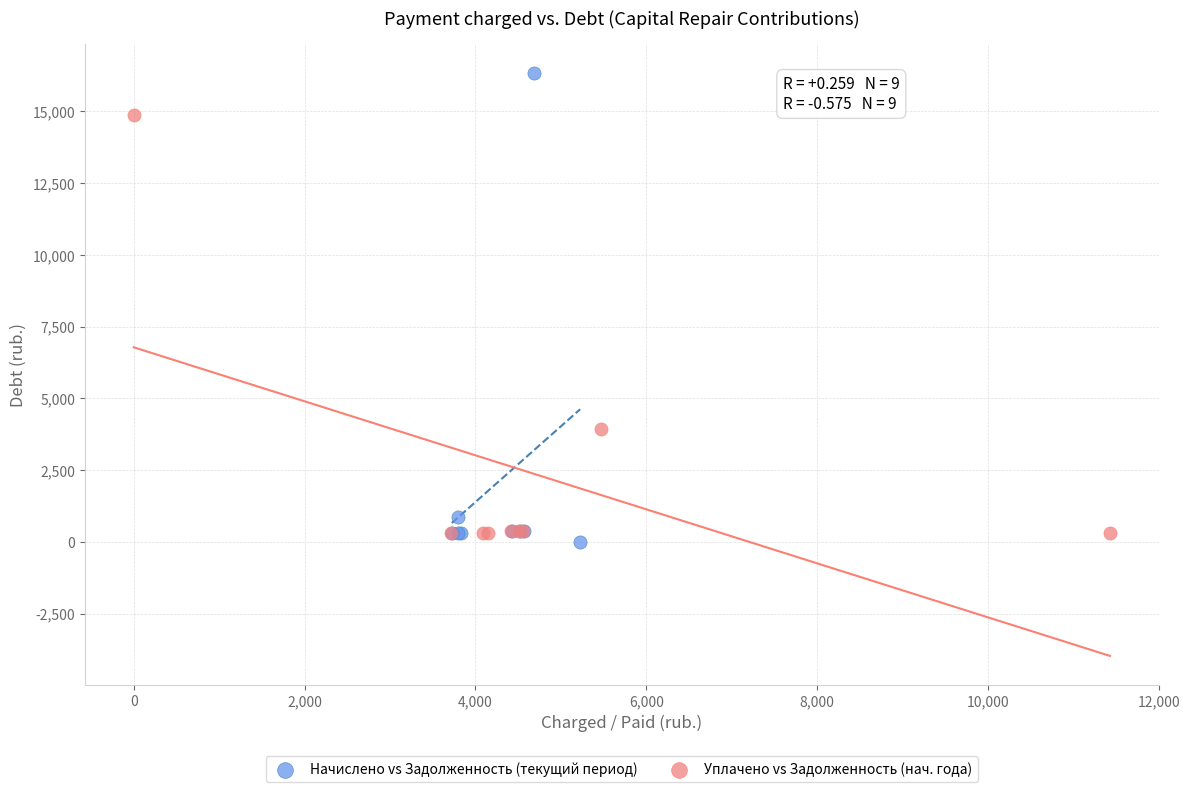

Which series contains the highest Y value?

Начислено vs Задолженность (текущий период)